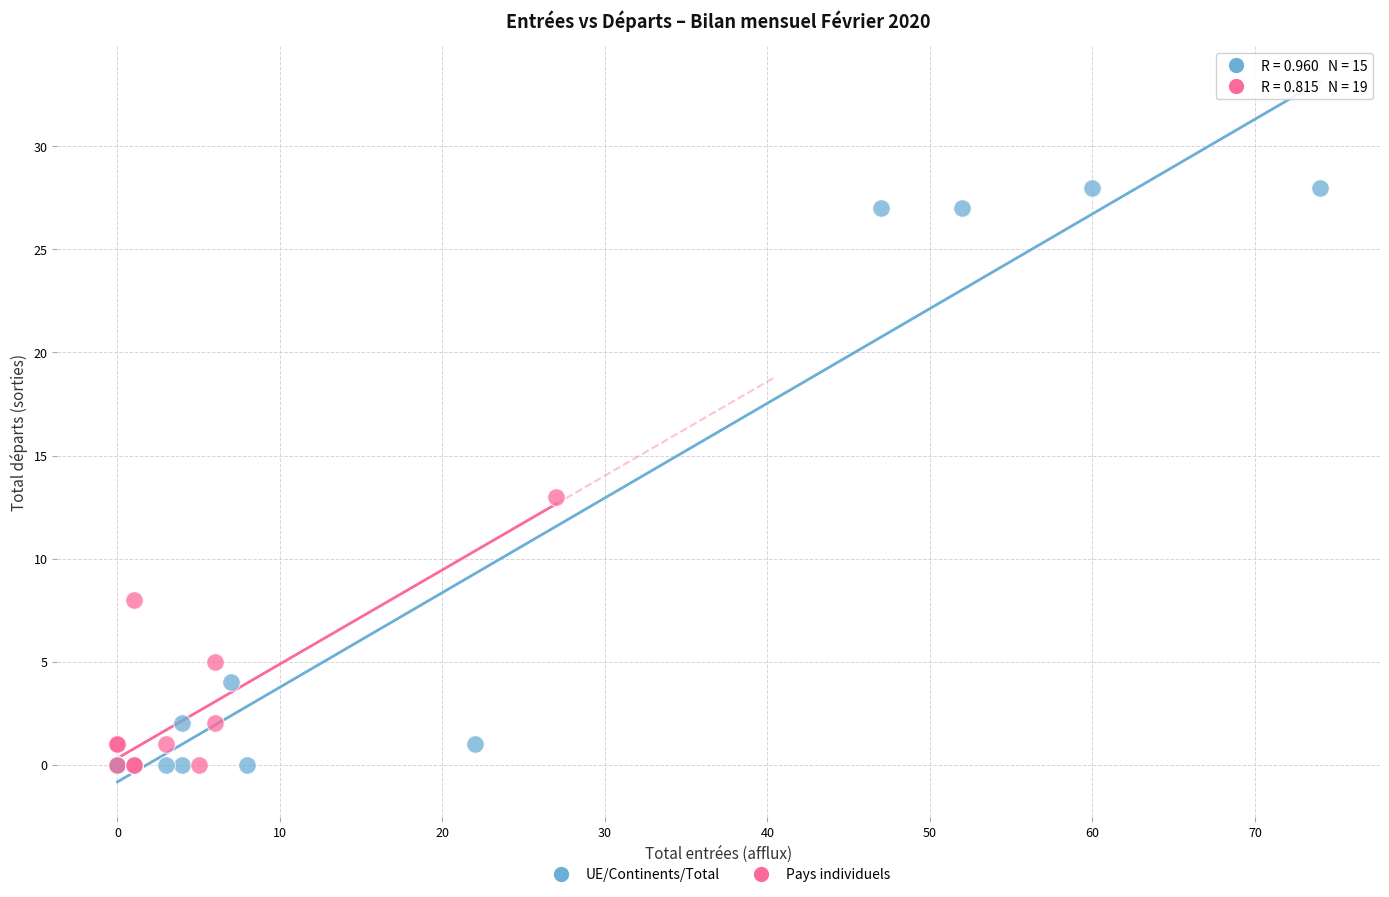

Which series has the largest Y range (max minus min)?

UE/Continents/Total